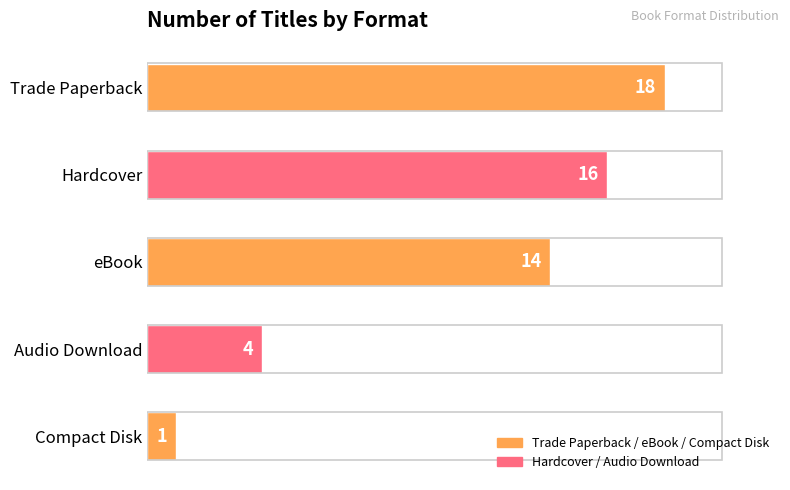

List the labels in order of value, smallest first.

Compact Disk, Audio Download, eBook, Hardcover, Trade Paperback